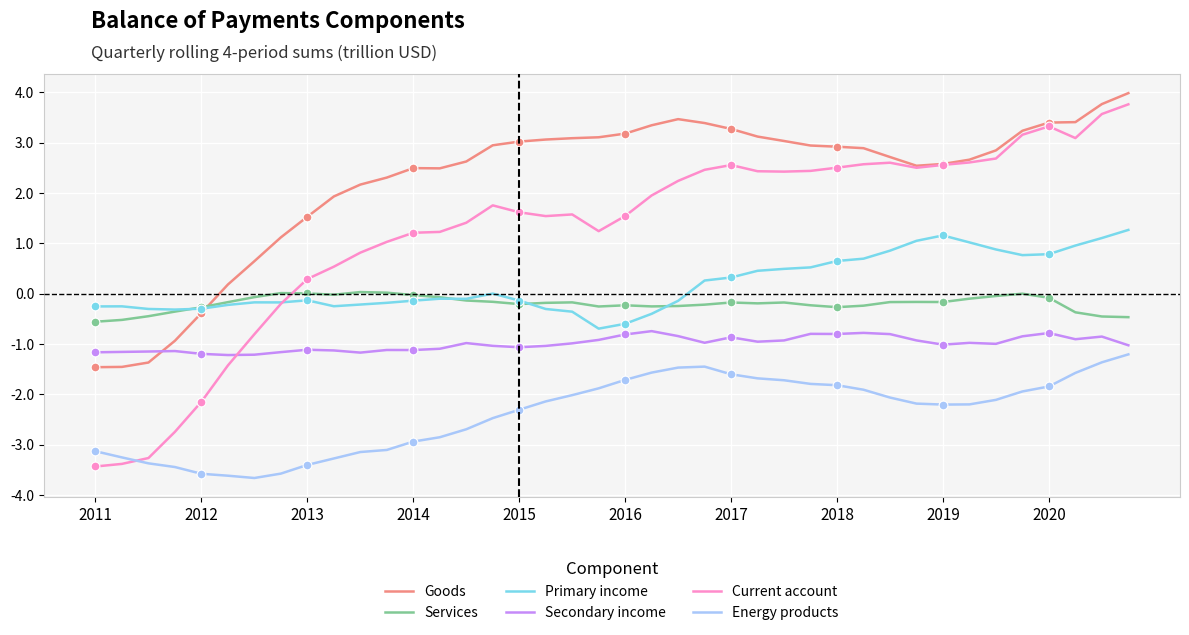

Which series has the widest spread of values?

Current account